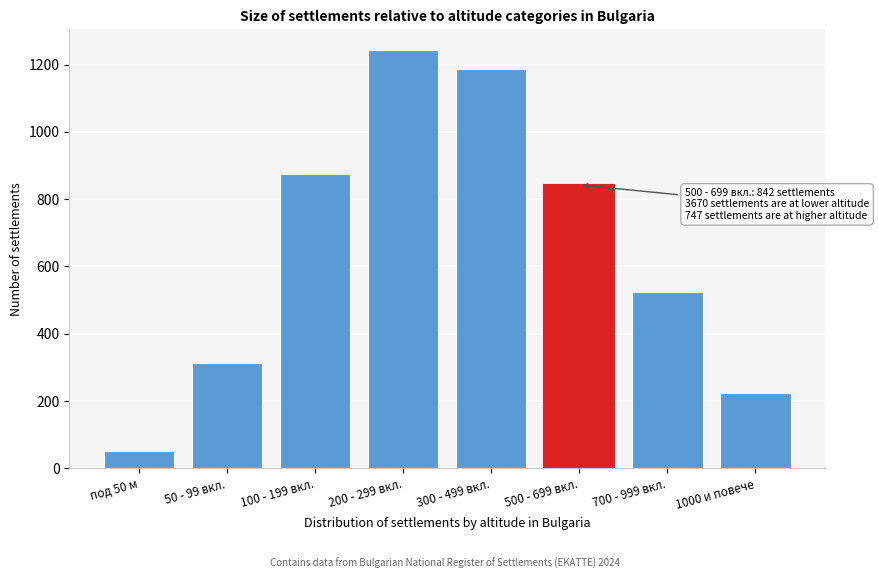

Reading left to right, transcribe all the data shown in this chart.

под 50 м=52	50 - 99 вкл.=312	100 - 199 вкл.=876	200 - 299 вкл.=1243	300 - 499 вкл.=1187	500 - 699 вкл.=842	700 - 999 вкл.=523	1000 и повече=224